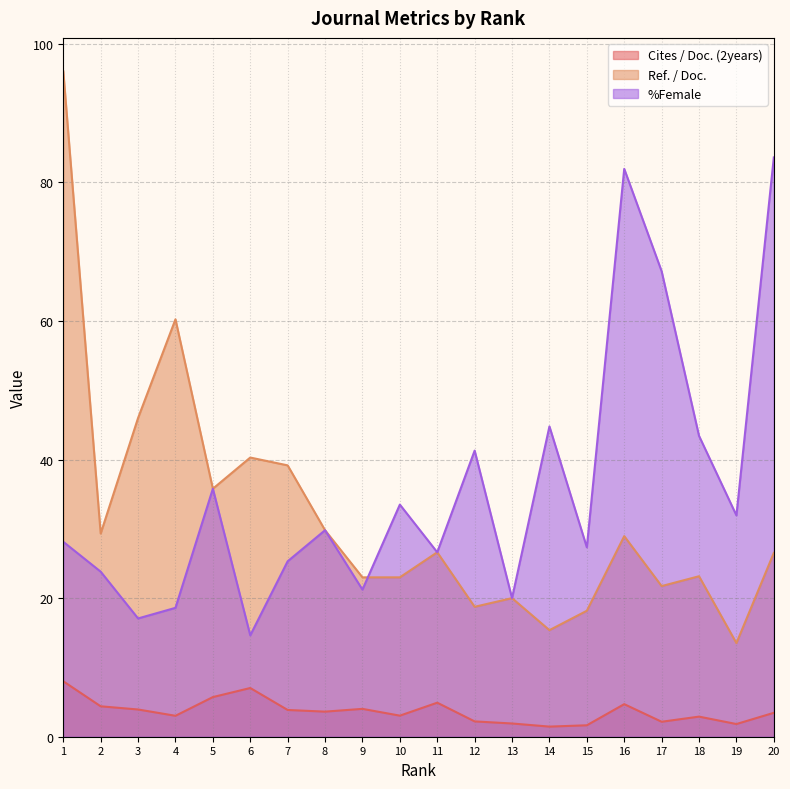

Reading left to right, list all the values displayed in this chart.

Cites / Doc. (2years): 1=8.0	2=4.4	3=3.9	4=3.0	5=5.7	6=7.0	7=3.9	8=3.6	9=4.0	10=3.0	11=4.9	12=2.2	13=1.9	14=1.5	15=1.6	16=4.7	17=2.2	18=2.9	19=1.8	20=3.5
Ref. / Doc.: 1=96.0	2=29.3	3=46.0	4=60.2	5=35.8	6=40.3	7=39.2	8=29.8	9=23.0	10=23.0	11=26.6	12=18.8	13=20.0	14=15.4	15=18.2	16=28.9	17=21.7	18=23.2	19=13.5	20=26.5
%Female: 1=28.1	2=23.8	3=17.1	4=18.6	5=35.8	6=14.6	7=25.3	8=29.8	9=21.2	10=33.5	11=26.6	12=41.3	13=20.0	14=44.8	15=27.3	16=82.0	17=67.2	18=43.4	19=31.9	20=83.6